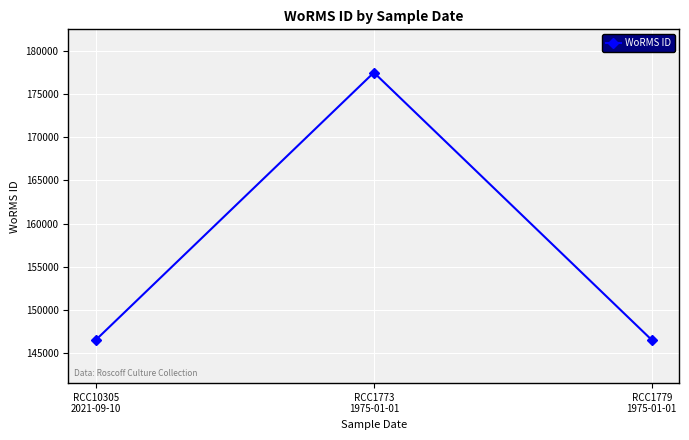

What is the value of the 1st point from the left?

146565